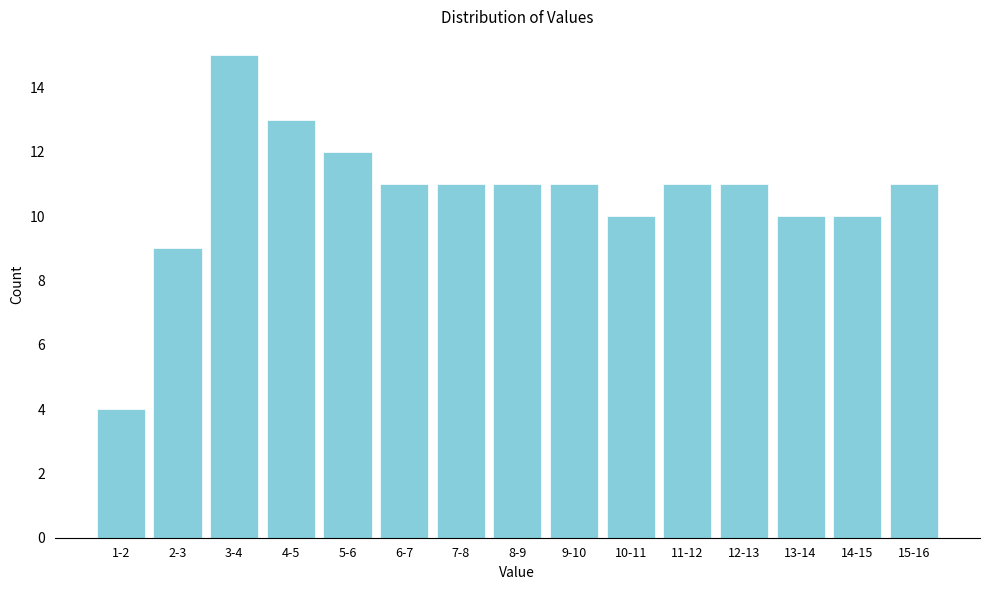

Reading left to right, transcribe all the data shown in this chart.

1-2=4	2-3=9	3-4=15	4-5=13	5-6=12	6-7=11	7-8=11	8-9=11	9-10=11	10-11=10	11-12=11	12-13=11	13-14=10	14-15=10	15-16=11